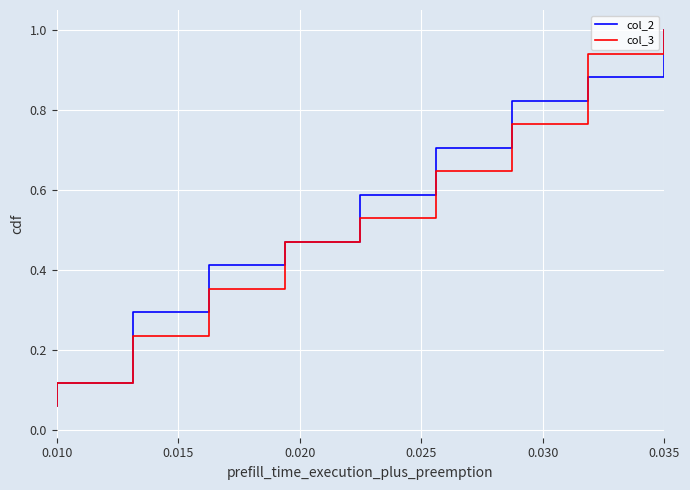

Which category has the lowest value in the col_2 series?

0.010